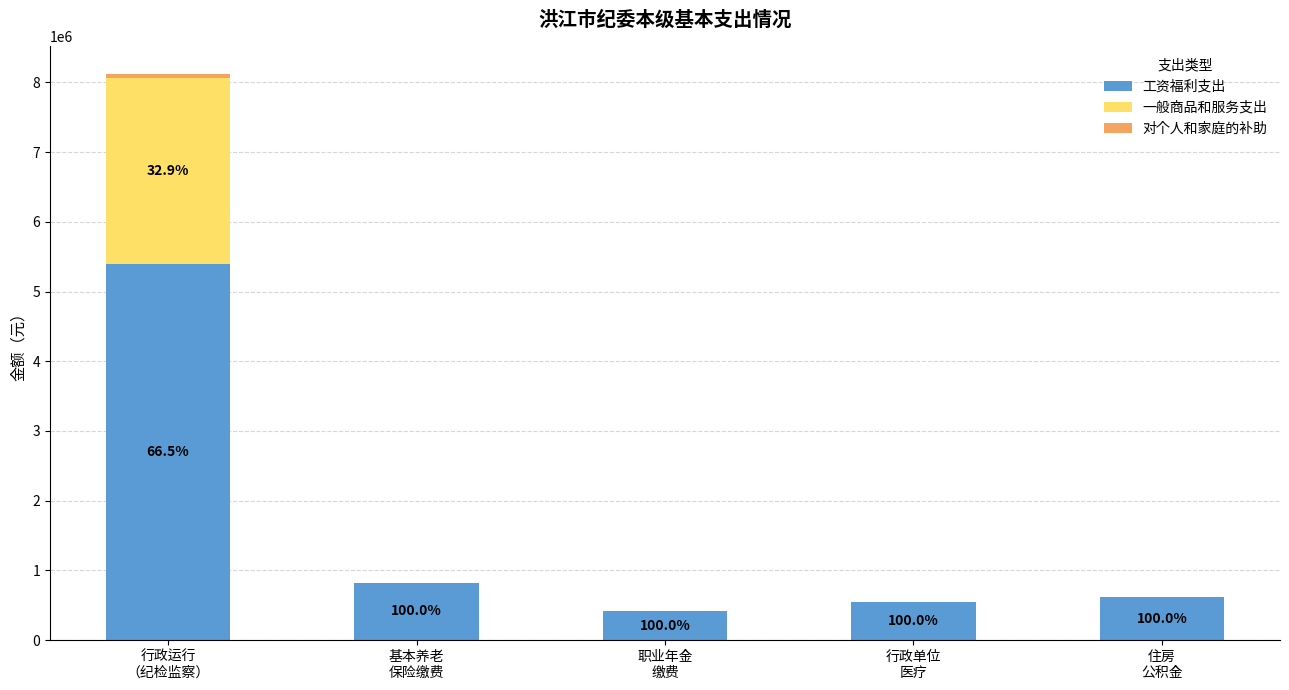

Where does the 工资福利支出 series first go above 616600?

行政运行
（纪检监察）